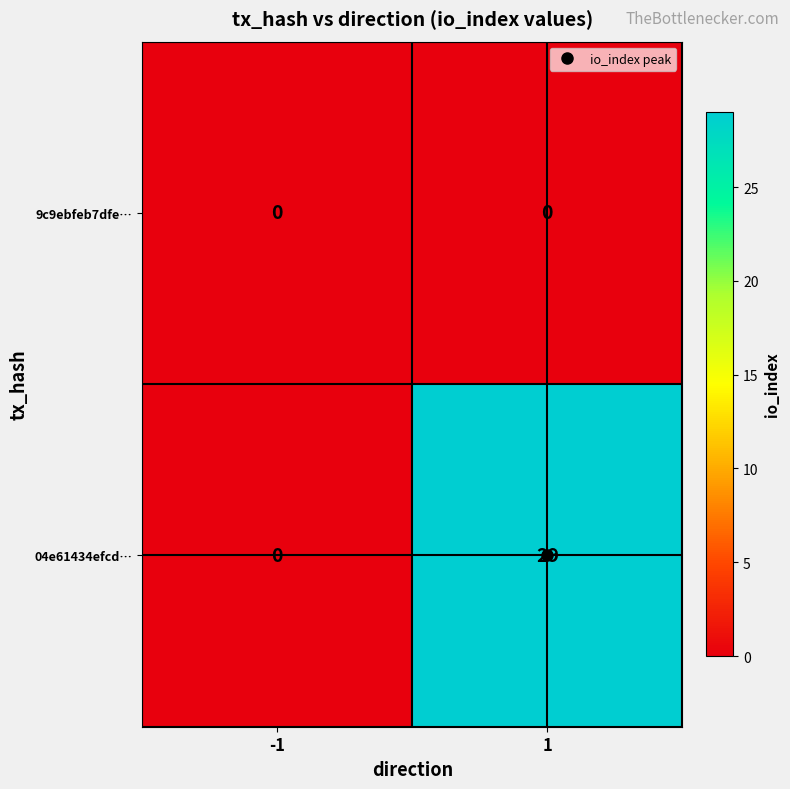

Which series has the largest total across all categories?

04e61434efcd…